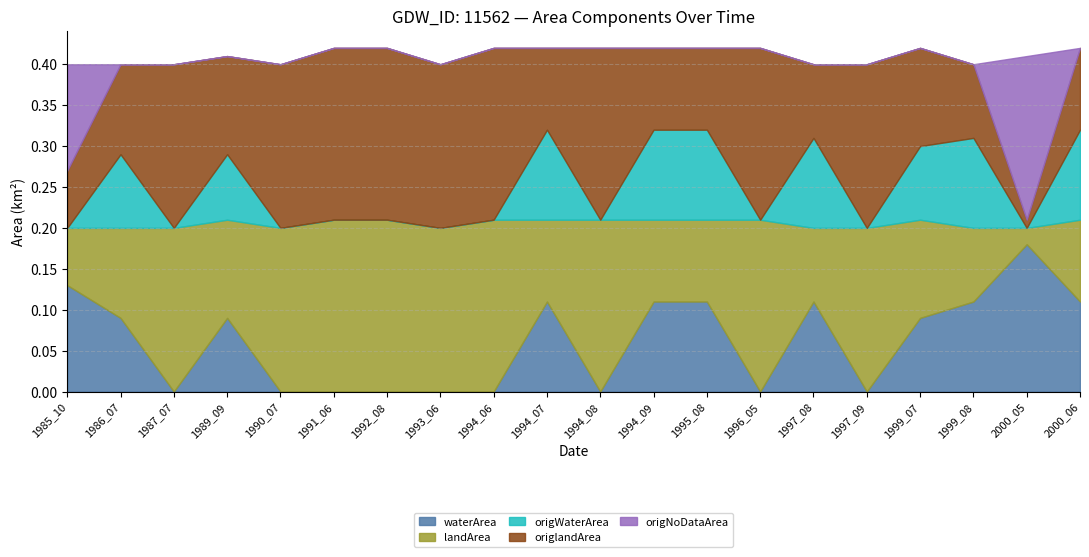

Which series ends up on top after the final intersection of origWaterArea and landArea?

origWaterArea